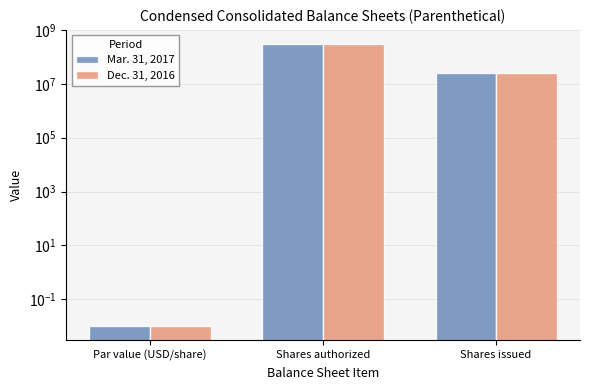

What is the label of the 2nd bar from the right?

Shares authorized